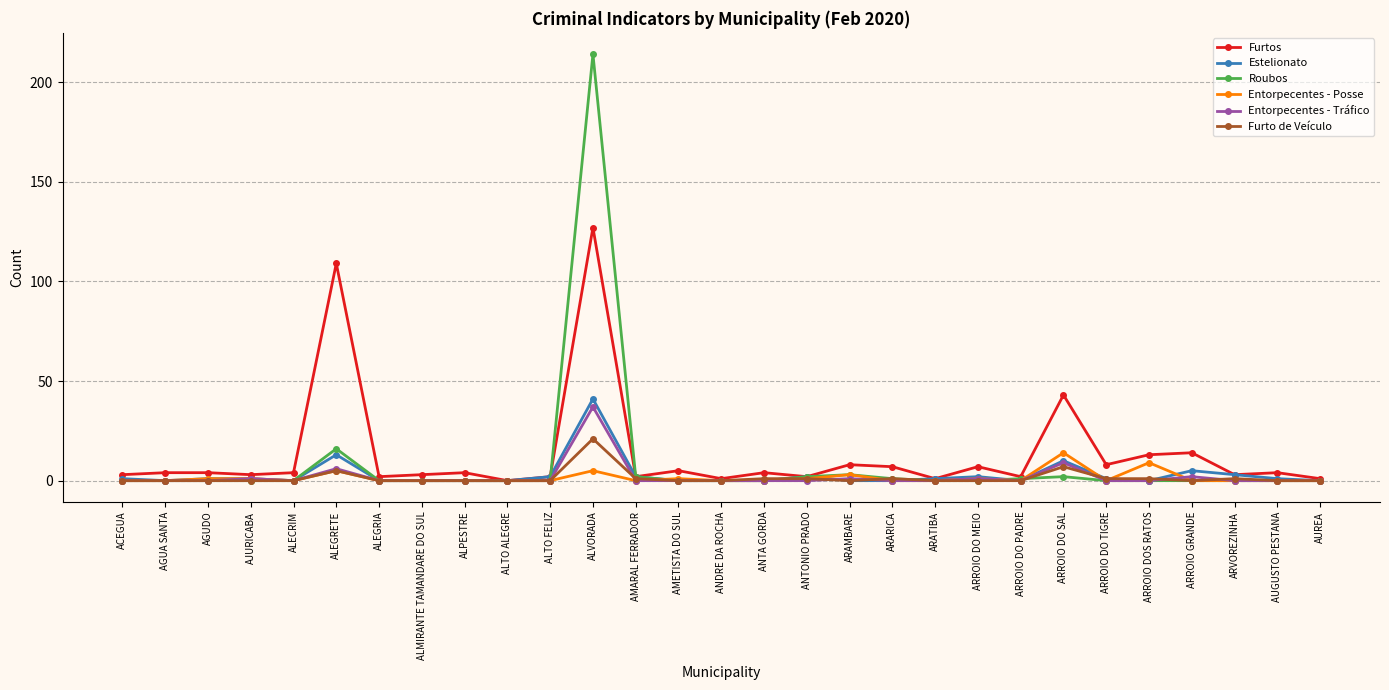

How many lines are shown in the chart?

6